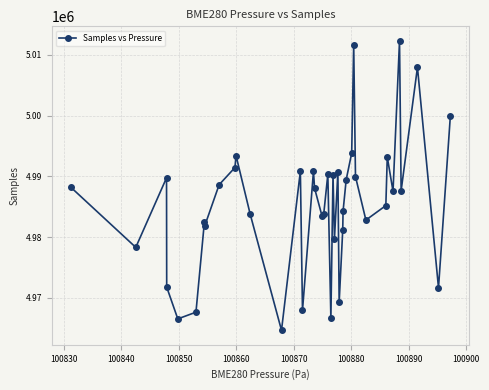

What is the value of the 31st point from the left?

4989962